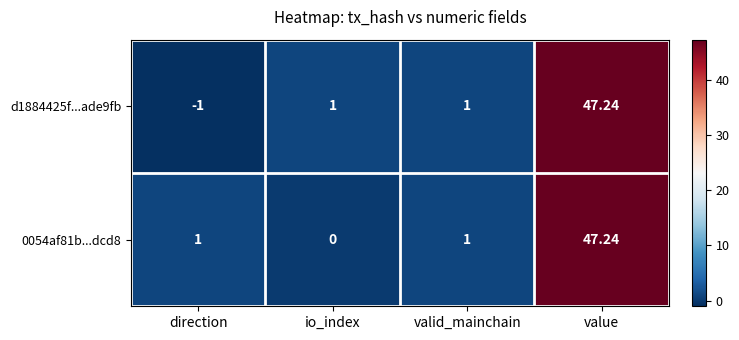

Which category has the highest value across all series?

value